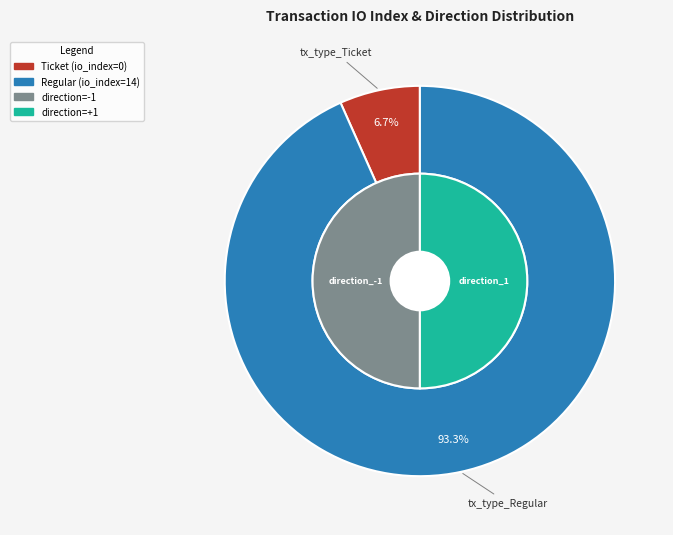

True or false: tx_type_Regular accounts for 99% of the total.

False